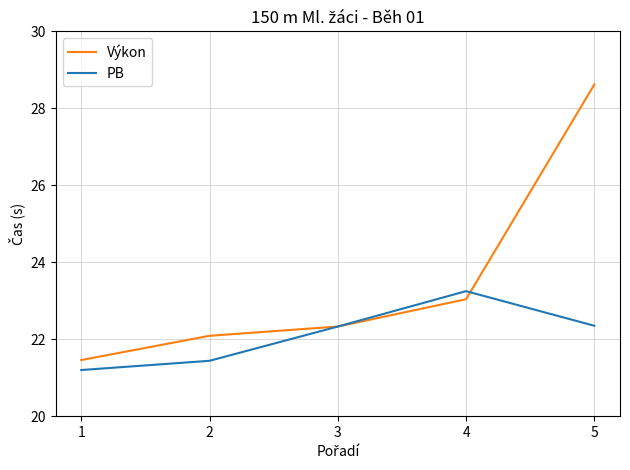

At which category is the sum across all series the highest?

5